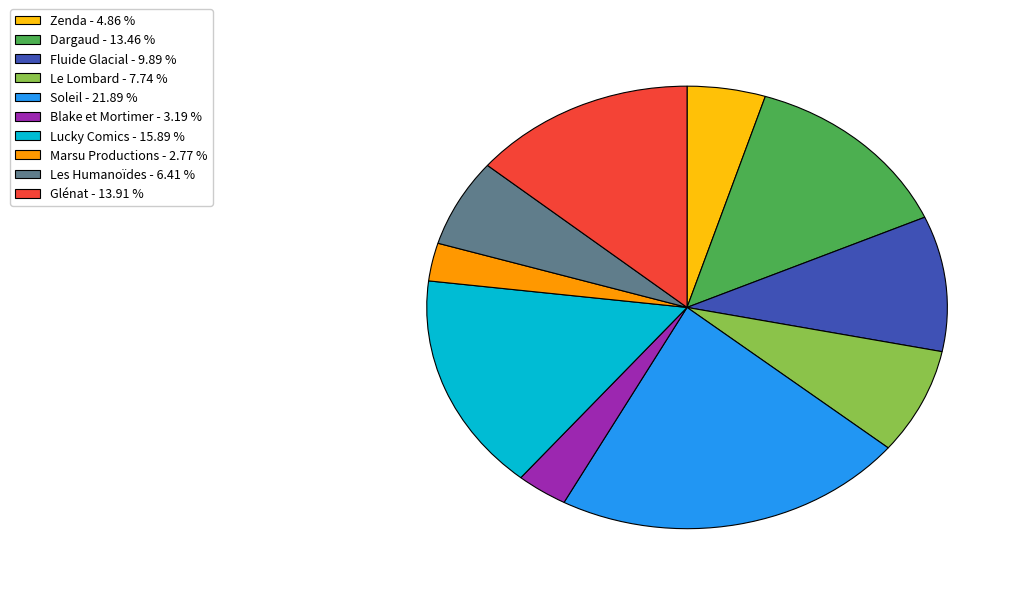

Does any single category account for the majority?

No